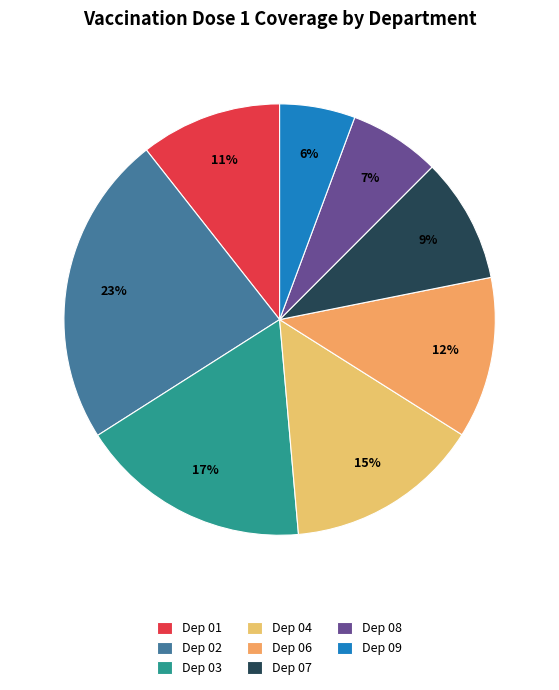

What is the smallest slice in the pie chart?

Dep 09